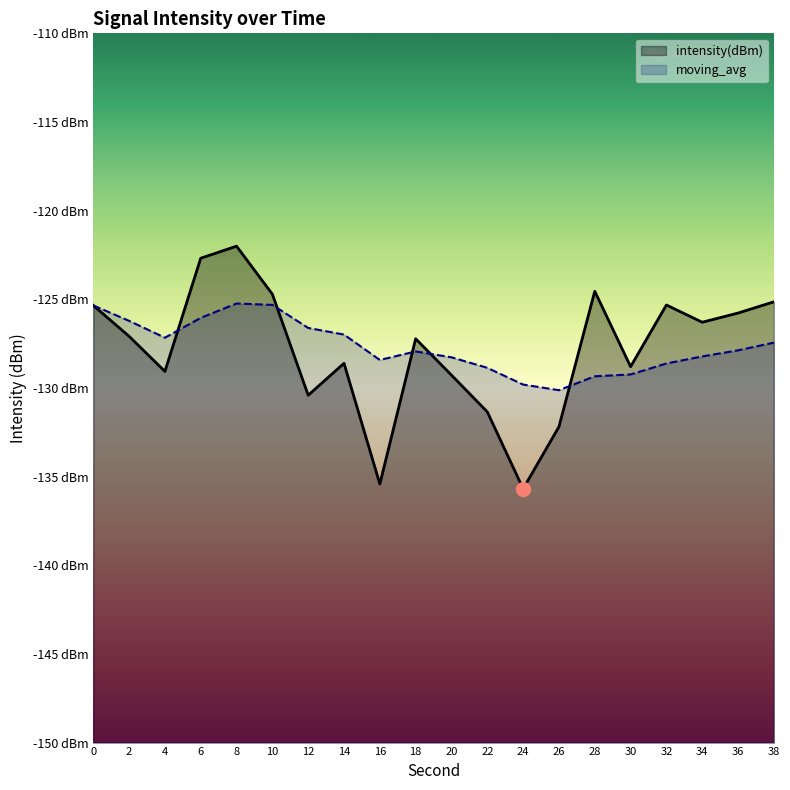

At which label is moving_avg closest to -127?

14